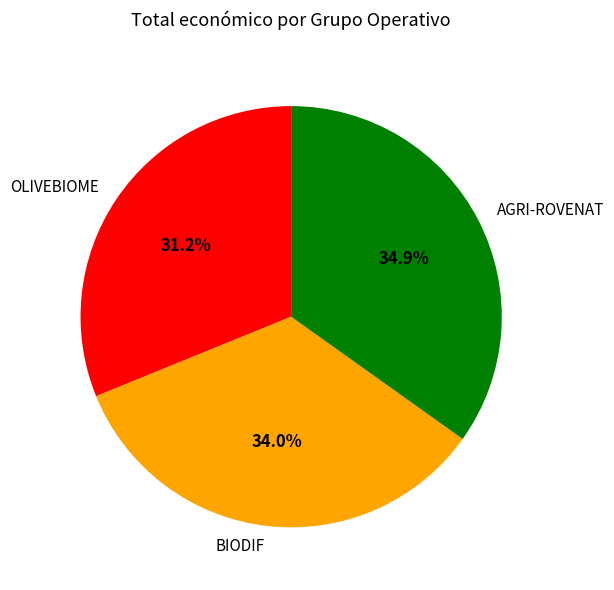

What is the largest slice in the pie chart?

AGRI-ROVENAT